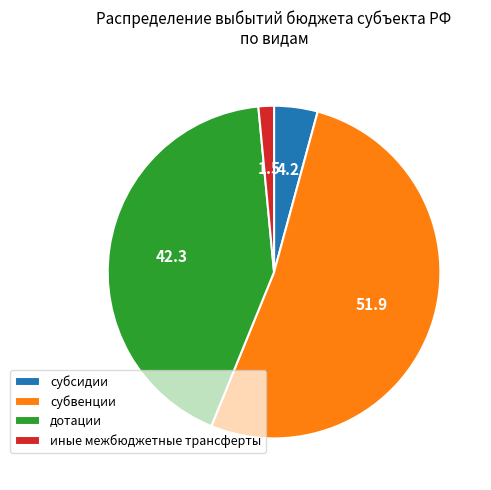

Is the sum of дотации and субсидии greater than half?

No